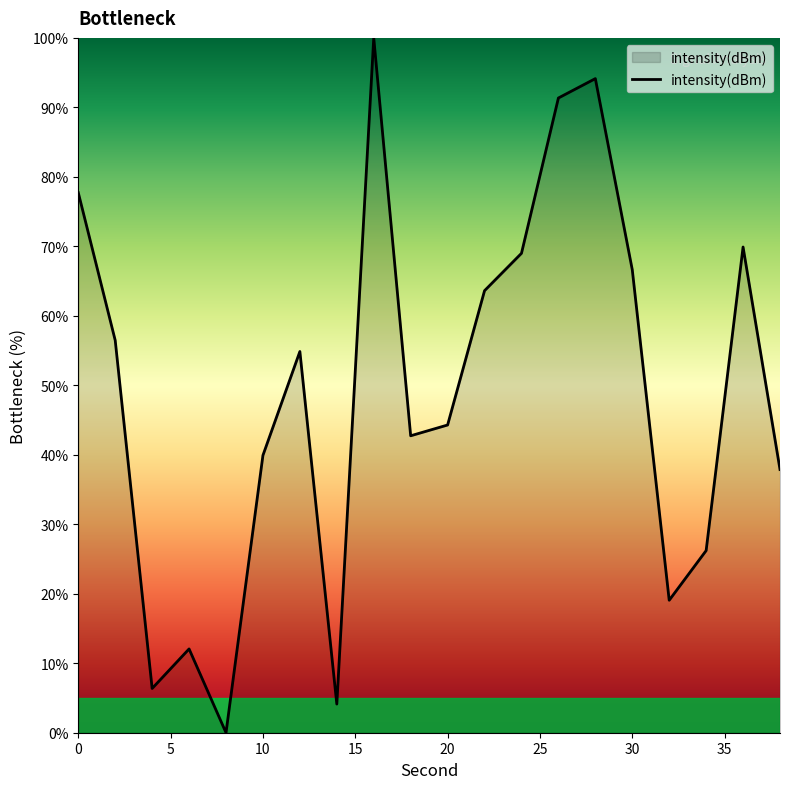

How many values are below 54?

10